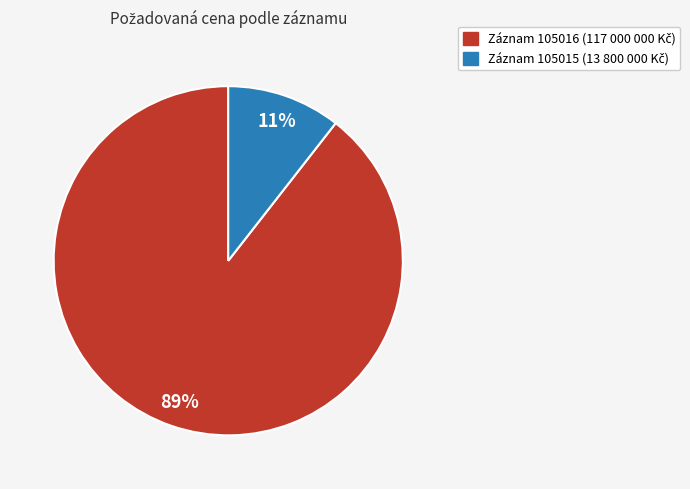

Is there any slice that represents more than half of the pie?

Yes